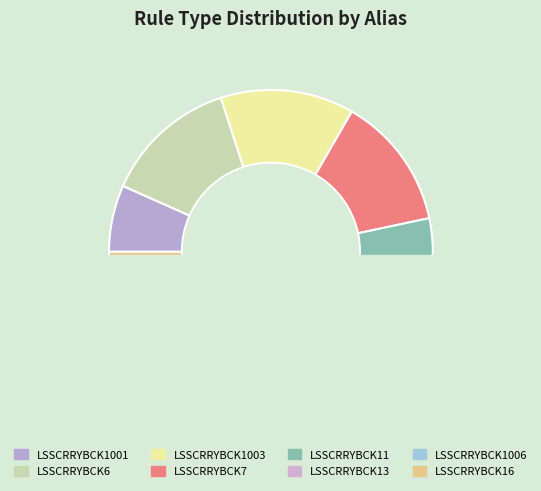

Which has a higher value, LSSCRRYBCK16 or LSSCRRYBCK13?

LSSCRRYBCK16